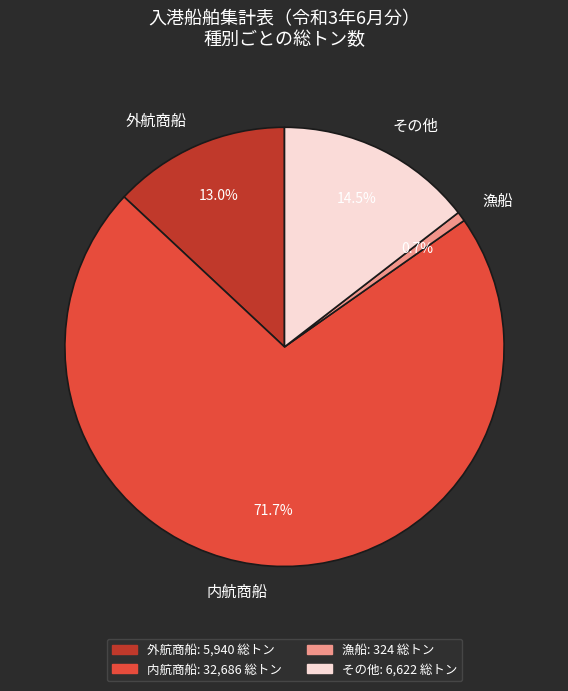

True or false: 外航商船 accounts for 13% of the total.

True